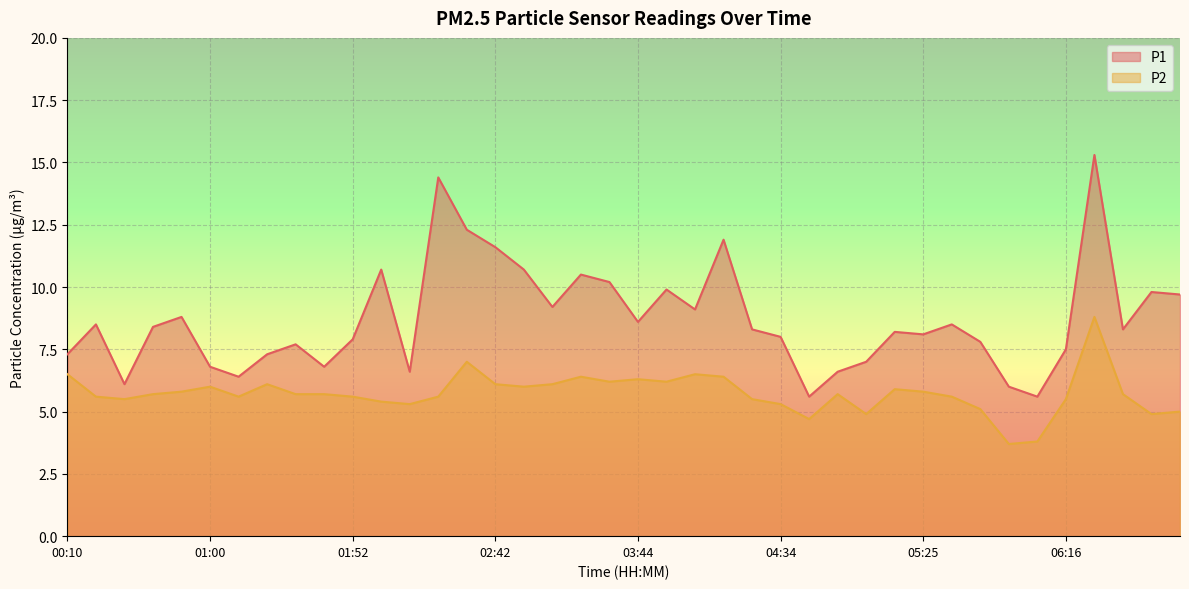

Reading left to right, what are all the values shown in this chart?

P1: 00:10=7.3	00:20=8.5	00:30=6.1	00:40=8.4	00:50=8.8	01:00=6.8	01:11=6.4	01:21=7.3	01:31=7.7	01:42=6.8	01:52=7.9	02:02=10.7	02:12=6.6	02:22=14.4	02:32=12.3	02:42=11.6	02:52=10.7	03:14=9.2	03:24=10.5	03:34=10.2	03:44=8.6	03:54=9.9	04:04=9.1	04:14=11.9	04:24=8.3	04:34=8.0	04:45=5.6	04:55=6.6	05:05=7.0	05:15=8.2	05:25=8.1	05:35=8.5	05:46=7.8	05:56=6.0	06:06=5.6	06:16=7.5	06:26=15.3	06:36=8.3	06:47=9.8	06:57=9.7
P2: 00:10=6.5	00:20=5.6	00:30=5.5	00:40=5.7	00:50=5.8	01:00=6.0	01:11=5.6	01:21=6.1	01:31=5.7	01:42=5.7	01:52=5.6	02:02=5.4	02:12=5.3	02:22=5.6	02:32=7.0	02:42=6.1	02:52=6.0	03:14=6.1	03:24=6.4	03:34=6.2	03:44=6.3	03:54=6.2	04:04=6.5	04:14=6.4	04:24=5.5	04:34=5.3	04:45=4.7	04:55=5.7	05:05=4.9	05:15=5.9	05:25=5.8	05:35=5.6	05:46=5.1	05:56=3.7	06:06=3.8	06:16=5.5	06:26=8.8	06:36=5.7	06:47=4.9	06:57=5.0